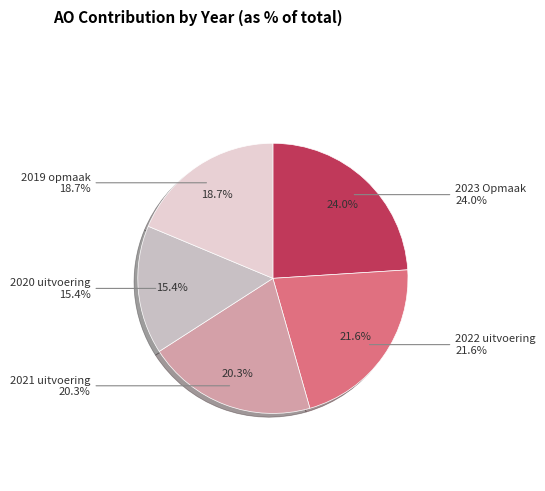

Which category has the biggest portion of the pie?

2023 Opmaak